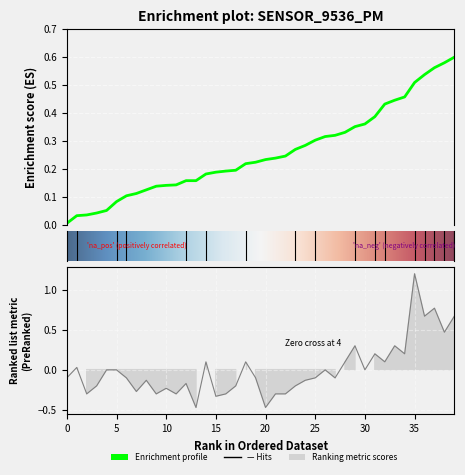

At which label is the value closest to 0?

4